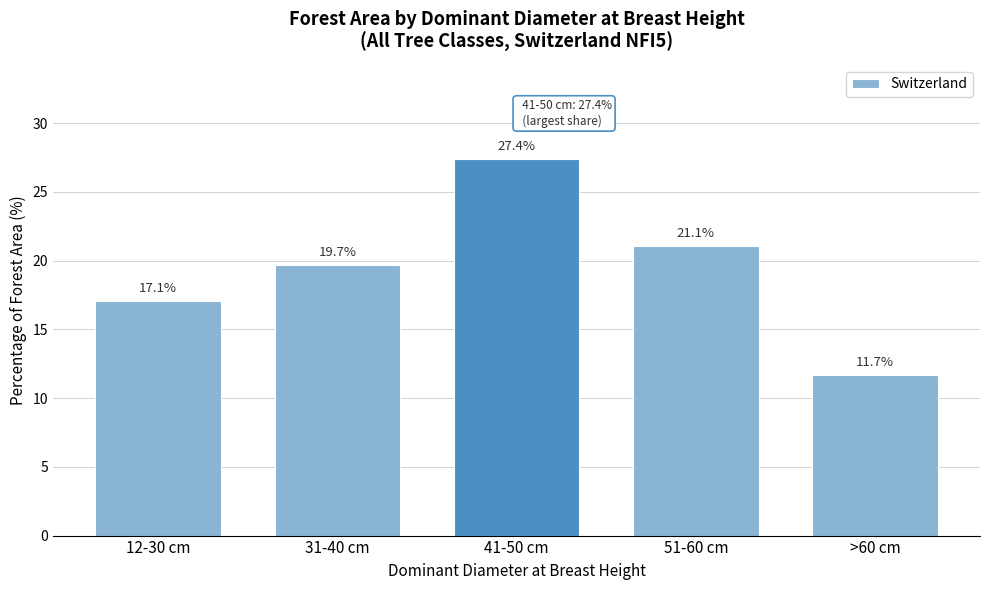

Reading right to left, list all the values displayed in this chart.

>60 cm=11.7	51-60 cm=21.1	41-50 cm=27.4	31-40 cm=19.7	12-30 cm=17.1